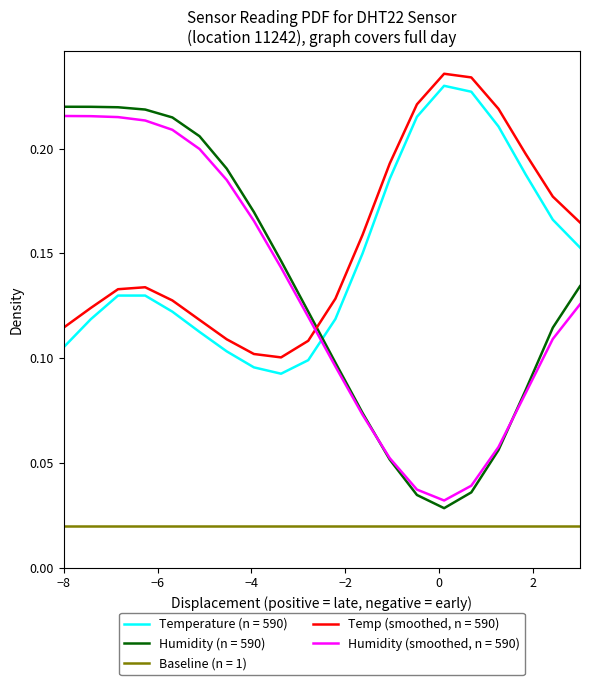

True or false: Humidity (n = 590) and Baseline (n = 1) intersect in this chart.

False